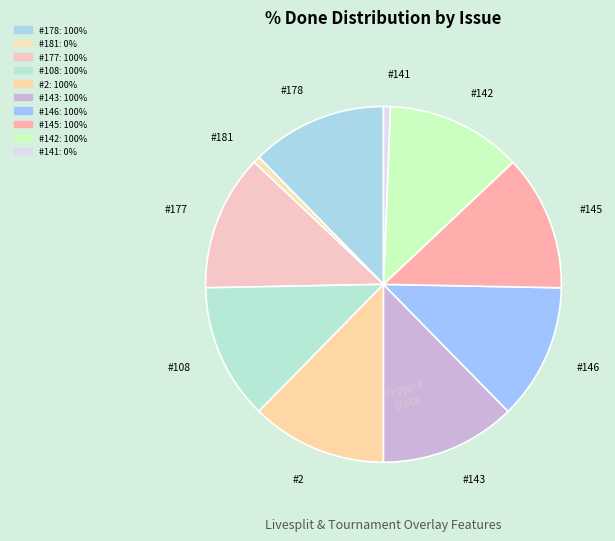

To the nearest percent, what percentage of the pie is #108?

12%